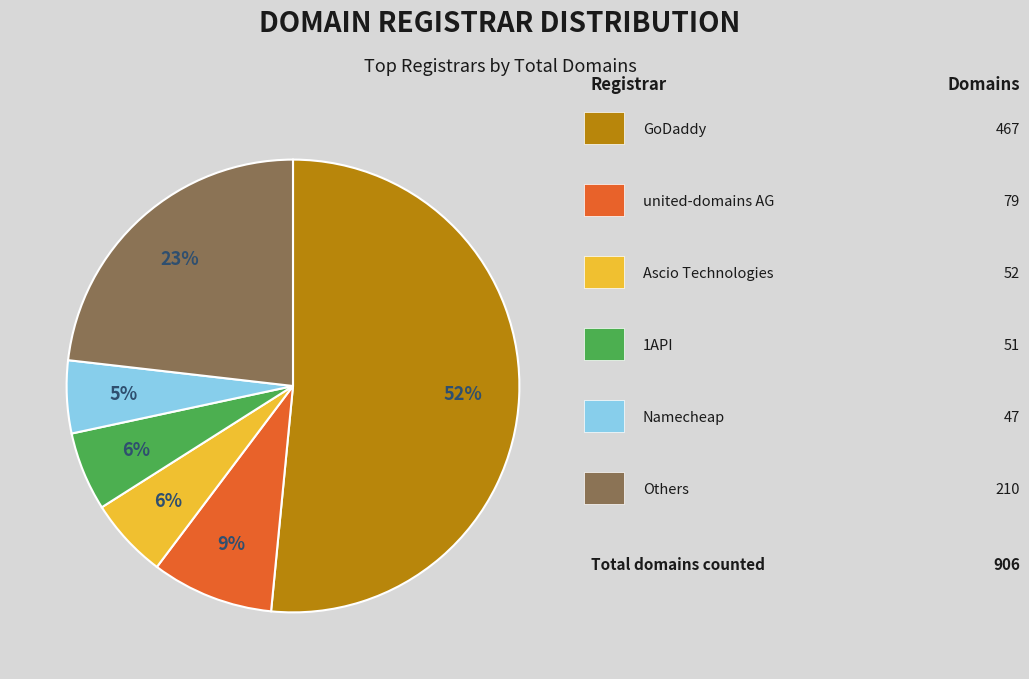

Is there a majority slice in this chart?

Yes